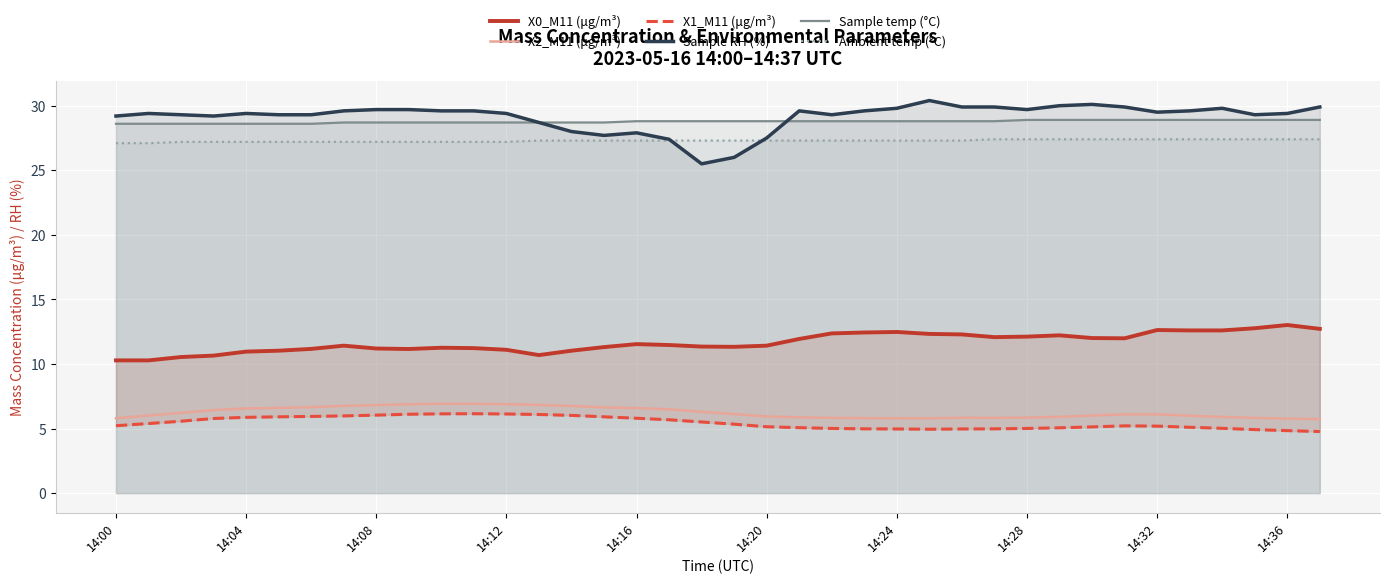

Reading right to left, list all the values displayed in this chart.

X0_M11 (μg/m³): 12.7	13.0	12.8	12.6	12.6	12.6	12.0	12.0	12.2	12.1	12.1	12.3	12.3	12.5	12.4	12.4	11.9	11.4	11.3	11.3	11.5	11.5	11.3	11.0	10.7	11.1	11.2	11.3	11.2	11.2	11.4	11.2	11.0	11.0	10.7	10.5	10.3	10.3
X2_M11 (μg/m³): 5.7	5.8	5.8	5.9	6.0	6.1	6.1	6.0	5.9	5.8	5.8	5.8	5.8	5.8	5.8	5.8	5.9	5.9	6.1	6.3	6.5	6.6	6.6	6.8	6.8	6.9	6.9	6.9	6.9	6.8	6.8	6.7	6.6	6.6	6.4	6.2	6.0	5.8
X1_M11 (μg/m³): 4.8	4.8	4.9	5.0	5.1	5.2	5.2	5.1	5.1	5.0	5.0	5.0	5.0	5.0	5.0	5.0	5.1	5.1	5.3	5.5	5.7	5.8	5.9	6.0	6.1	6.1	6.2	6.1	6.1	6.0	6.0	5.9	5.9	5.9	5.8	5.6	5.4	5.2
Sample RH (%): 29.9	29.4	29.3	29.8	29.6	29.5	29.9	30.1	30.0	29.7	29.9	29.9	30.4	29.8	29.6	29.3	29.6	27.5	26.0	25.5	27.4	27.9	27.7	28.0	28.7	29.4	29.6	29.6	29.7	29.7	29.6	29.3	29.3	29.4	29.2	29.3	29.4	29.2
Sample temp (°C): 28.9	28.9	28.9	28.9	28.9	28.9	28.9	28.9	28.9	28.9	28.8	28.8	28.8	28.8	28.8	28.8	28.8	28.8	28.8	28.8	28.8	28.8	28.7	28.7	28.7	28.7	28.7	28.7	28.7	28.7	28.7	28.6	28.6	28.6	28.6	28.6	28.6	28.6
Ambient temp (°C): 27.4	27.4	27.4	27.4	27.4	27.4	27.4	27.4	27.4	27.4	27.4	27.3	27.3	27.3	27.3	27.3	27.3	27.3	27.3	27.3	27.3	27.3	27.3	27.3	27.3	27.2	27.2	27.2	27.2	27.2	27.2	27.2	27.2	27.2	27.2	27.2	27.1	27.1